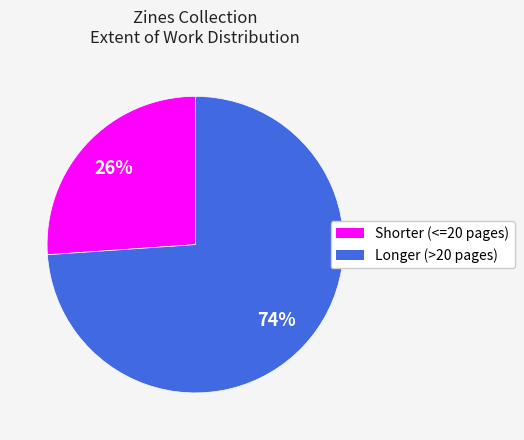

Is there a majority slice in this chart?

Yes